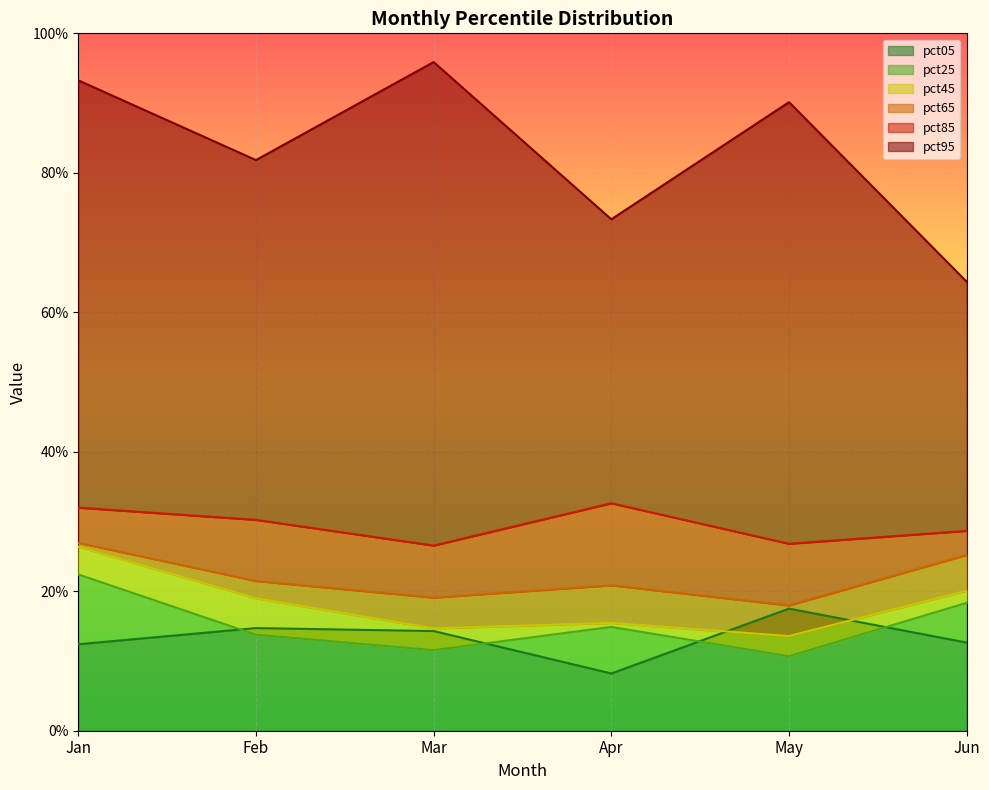

Where is pct45 nearest to the value 0?

May